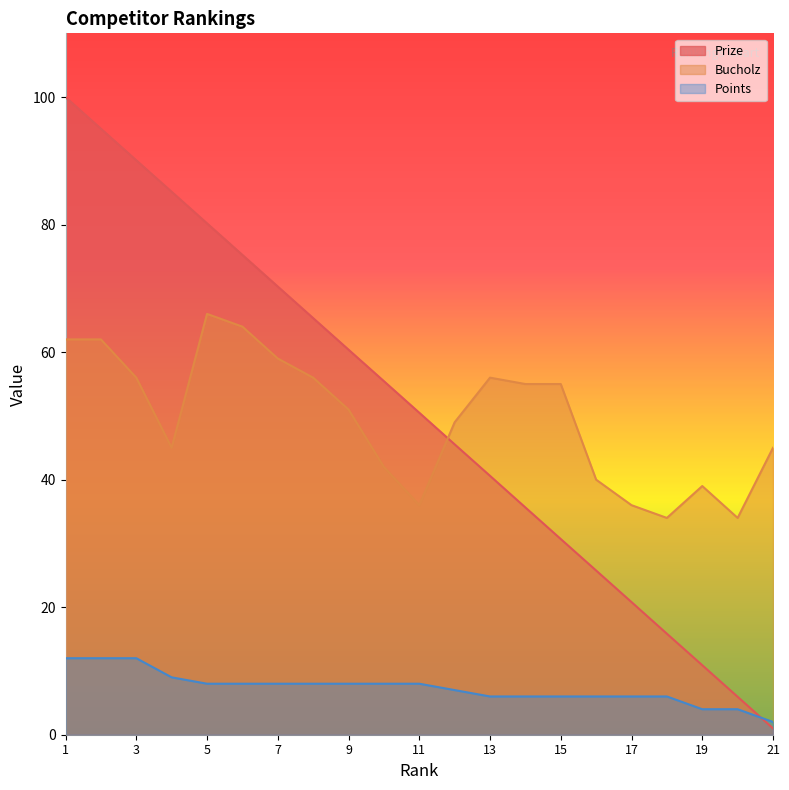

What is the difference between the maximum and minimum values in the Points series?

10.0